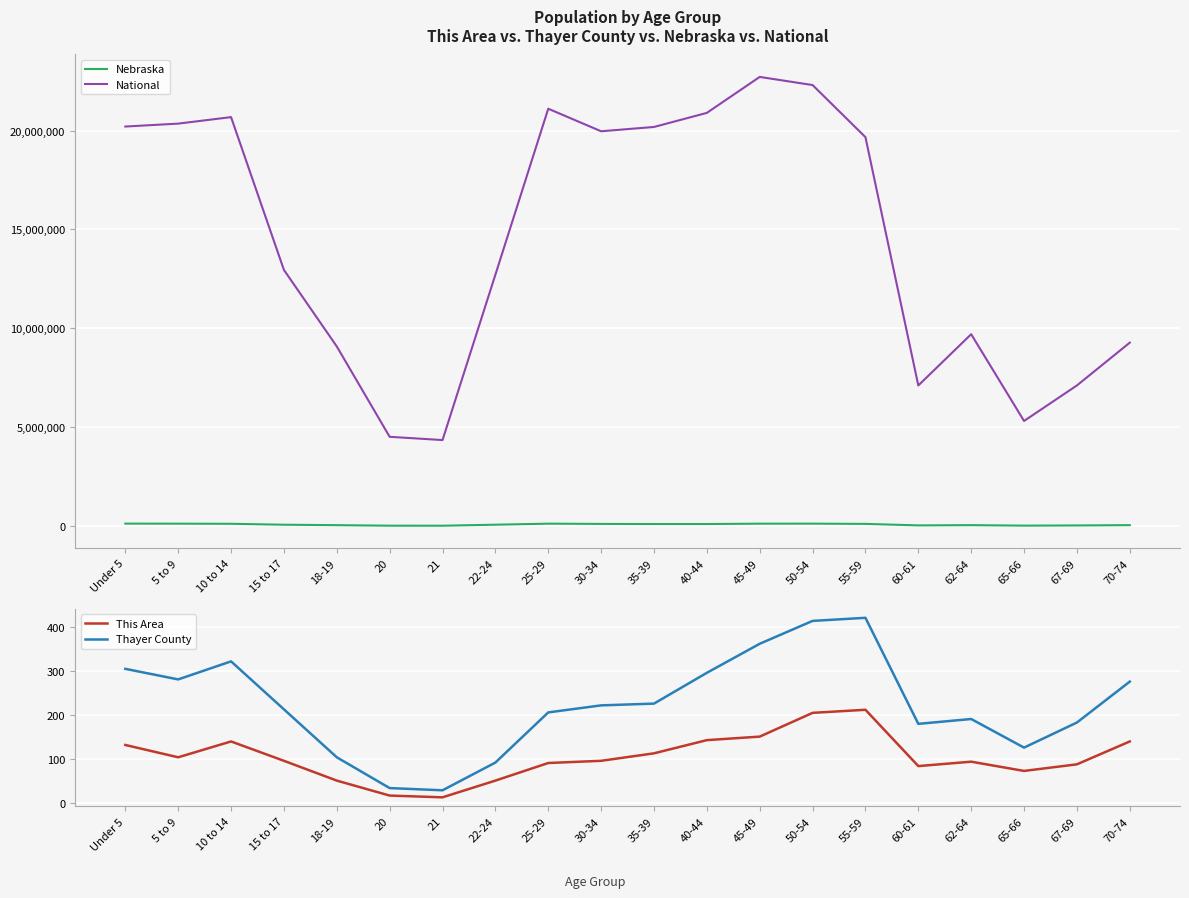

At which label does National first exceed 19664805?

Under 5